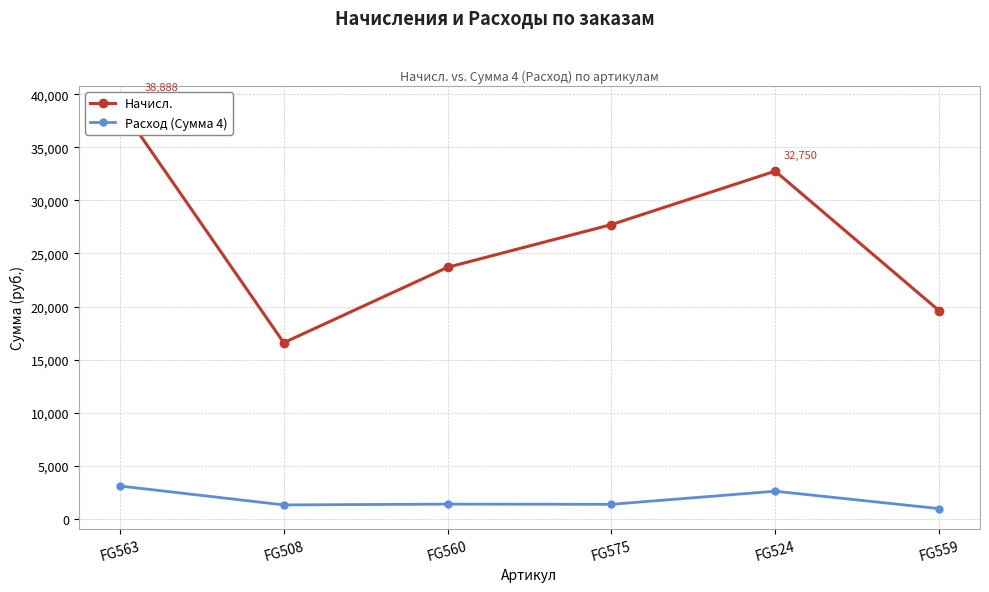

What is the total value across all series at FG575?

29106.0